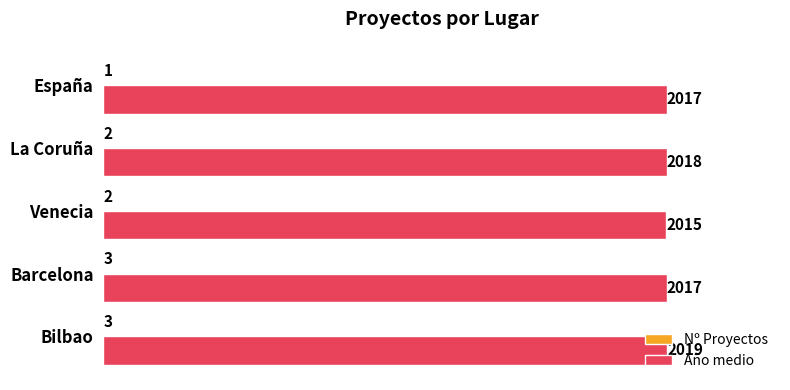

Read the Año medio value at Venecia.

2015.0